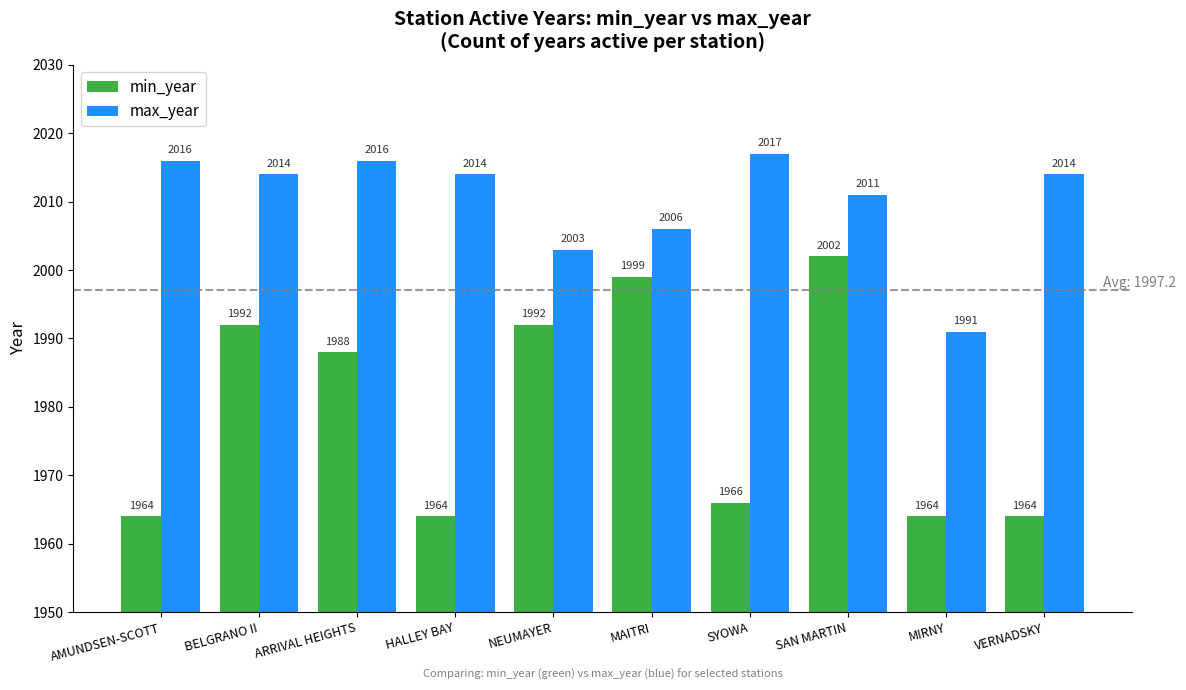

How many values in the max_year series are below 2014?

4